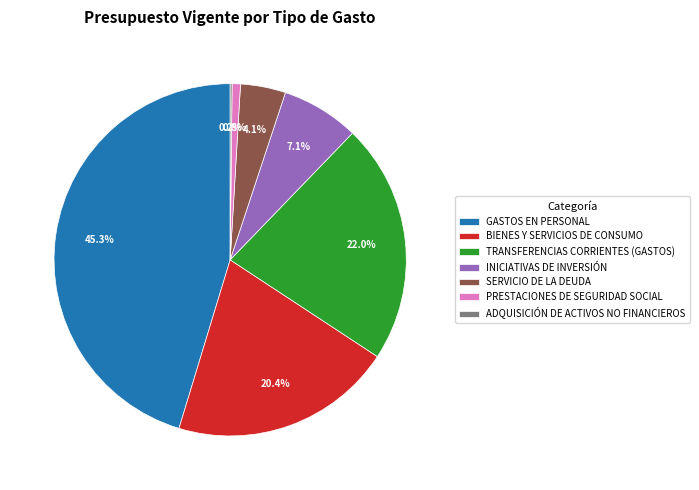

Which category has the biggest portion of the pie?

GASTOS EN PERSONAL